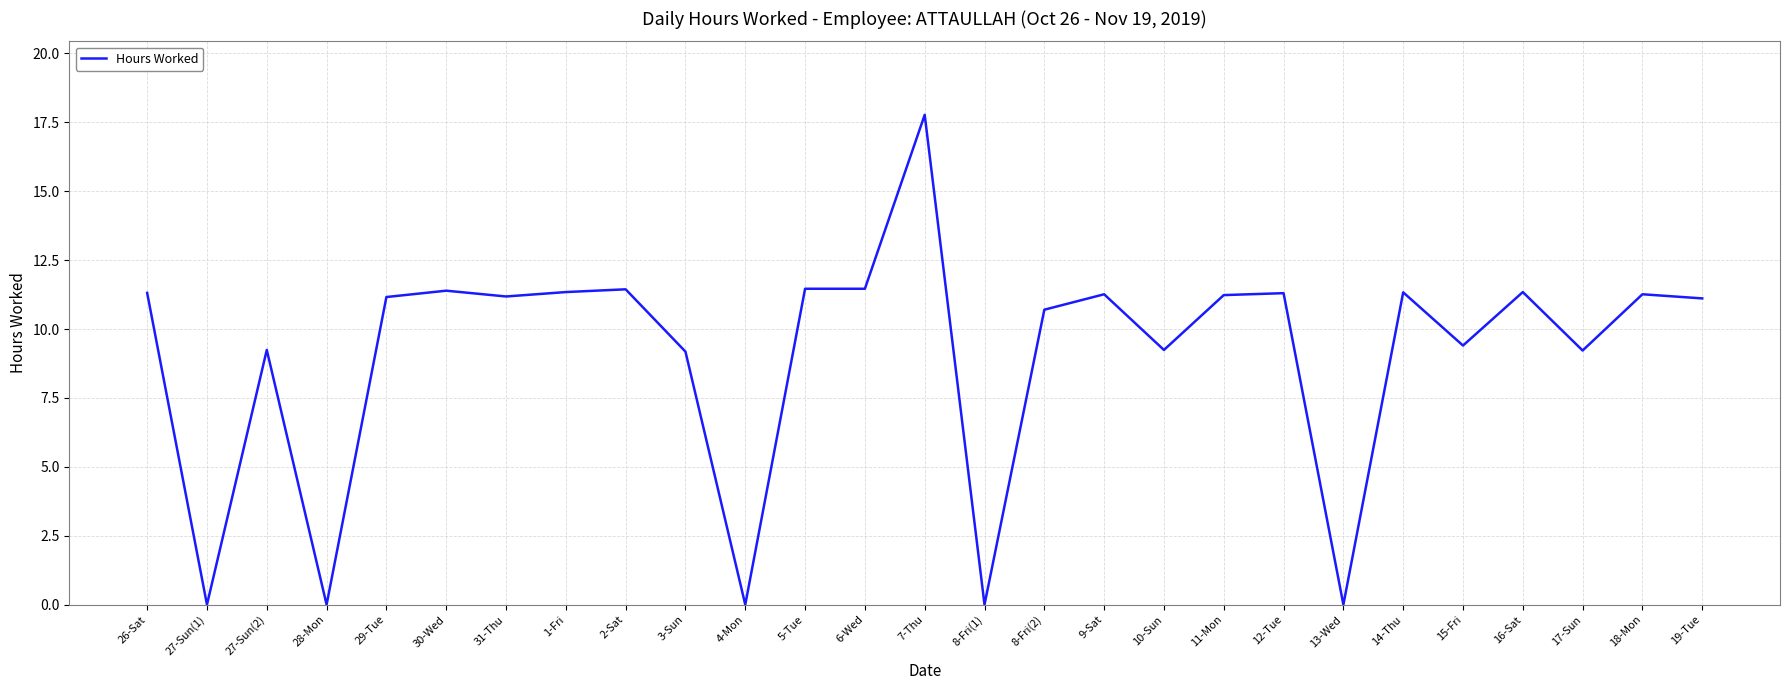

Which category has the highest value across all series?

7-Thu